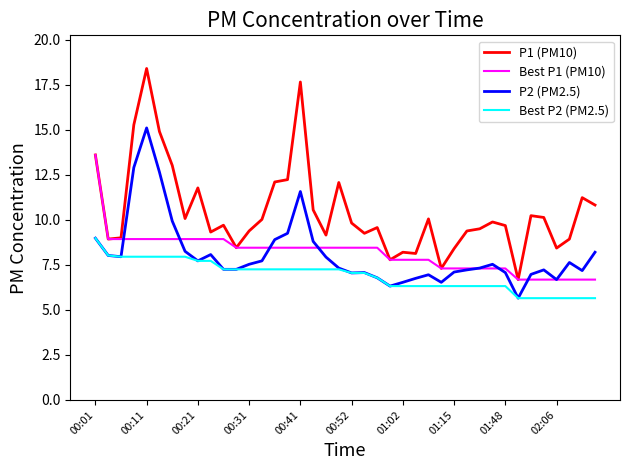

Which series has the widest spread of values?

P1 (PM10)